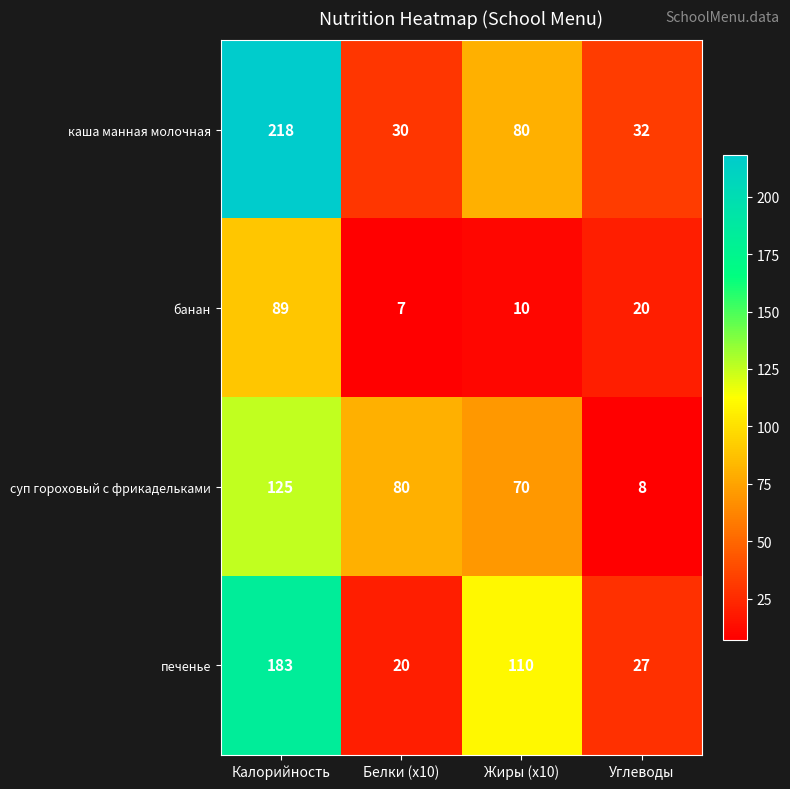

What is the sum of all суп гороховый с фрикадельками values?

283